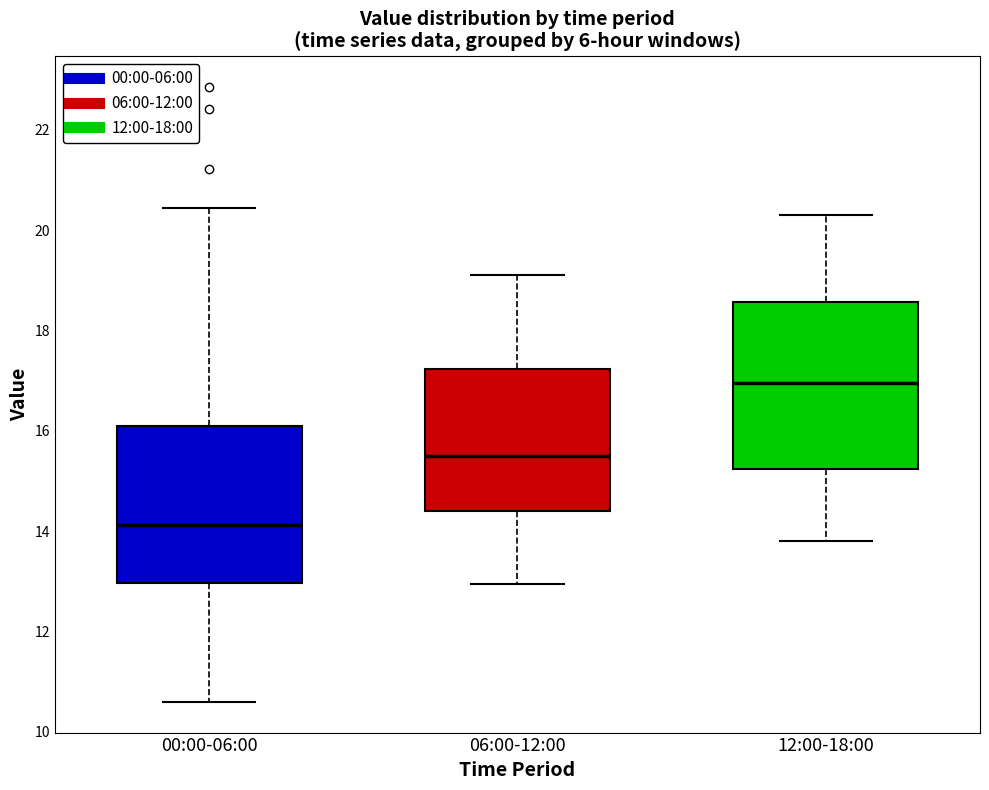

Reading left to right, read every box against the y-axis: the position of its median line, the range the box covers, and the ends of its whiskers. The values are not printed on the chart, so give them approximately, as read against the axis.

00:00-06:00: median 14.2, box 13.0 to 16.0, whiskers 10.6 to 20.4
06:00-12:00: median 15.6, box 14.4 to 17.2, whiskers 13.0 to 19.2
12:00-18:00: median 17.0, box 15.2 to 18.6, whiskers 13.8 to 20.4